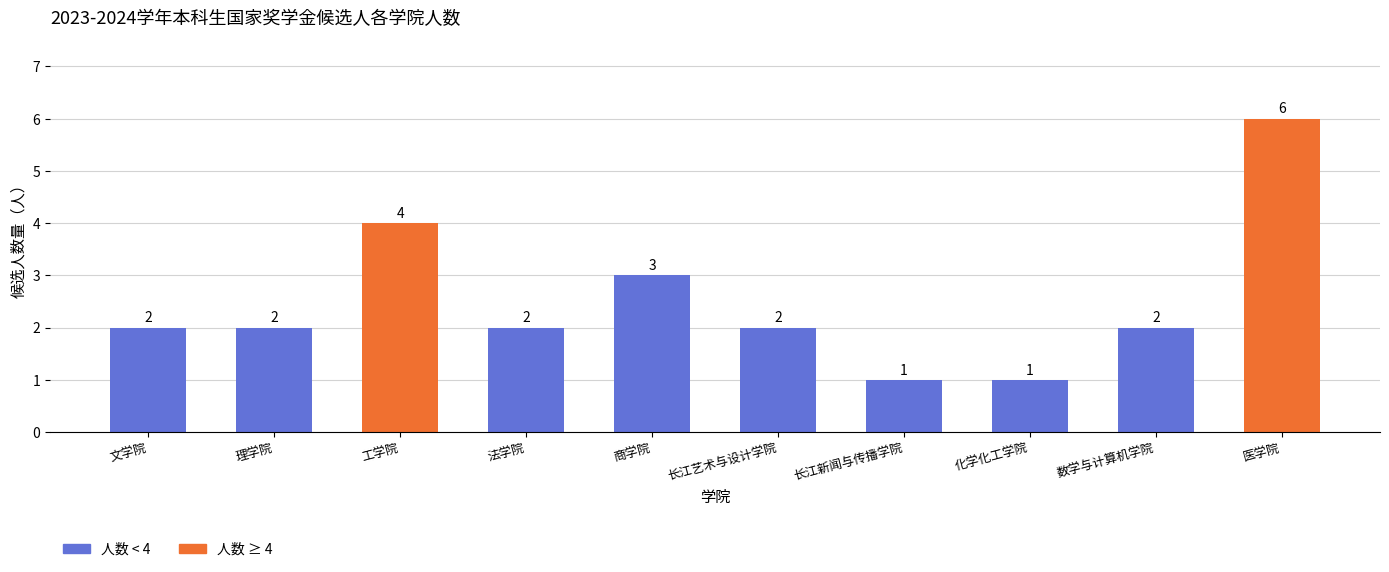

What is the label of the 7th bar from the right?

法学院